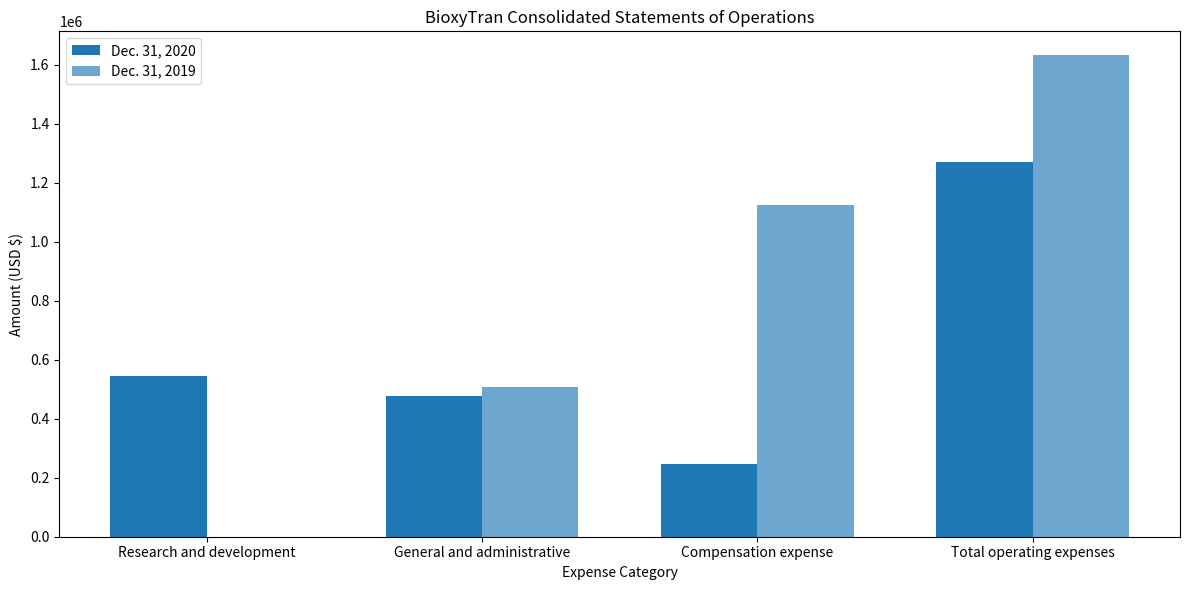

What is the label of the 4th bar from the right?

Research and development